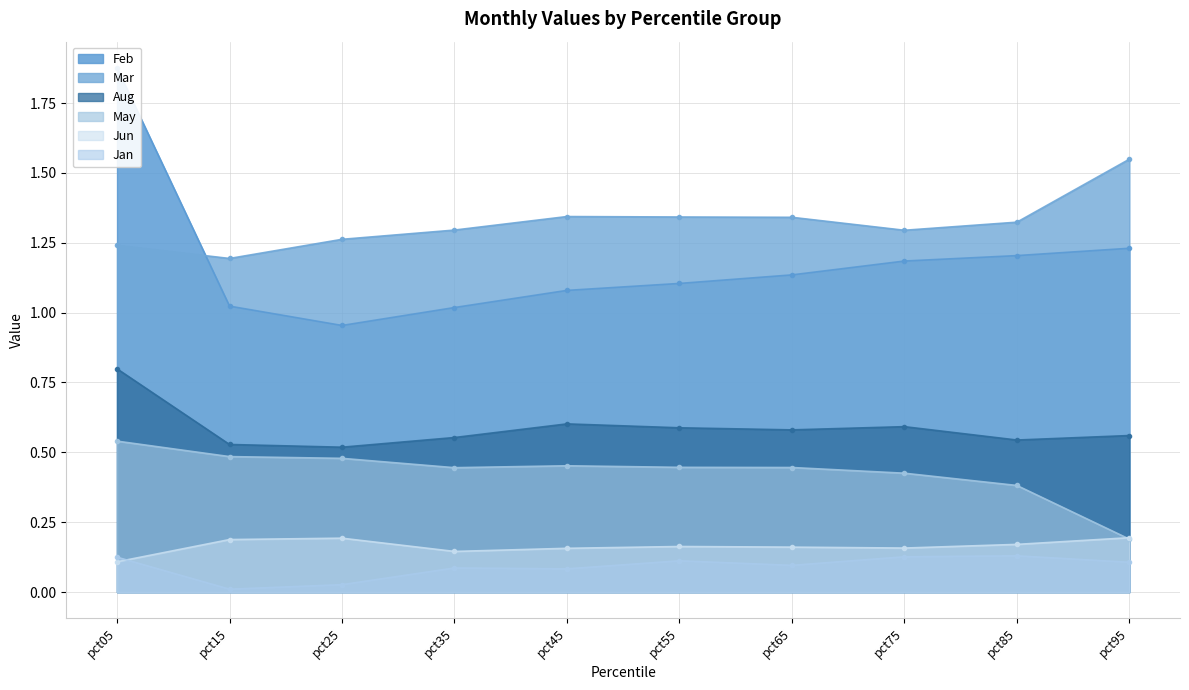

The value of Feb at pct25 is 1.0. True or false?

True